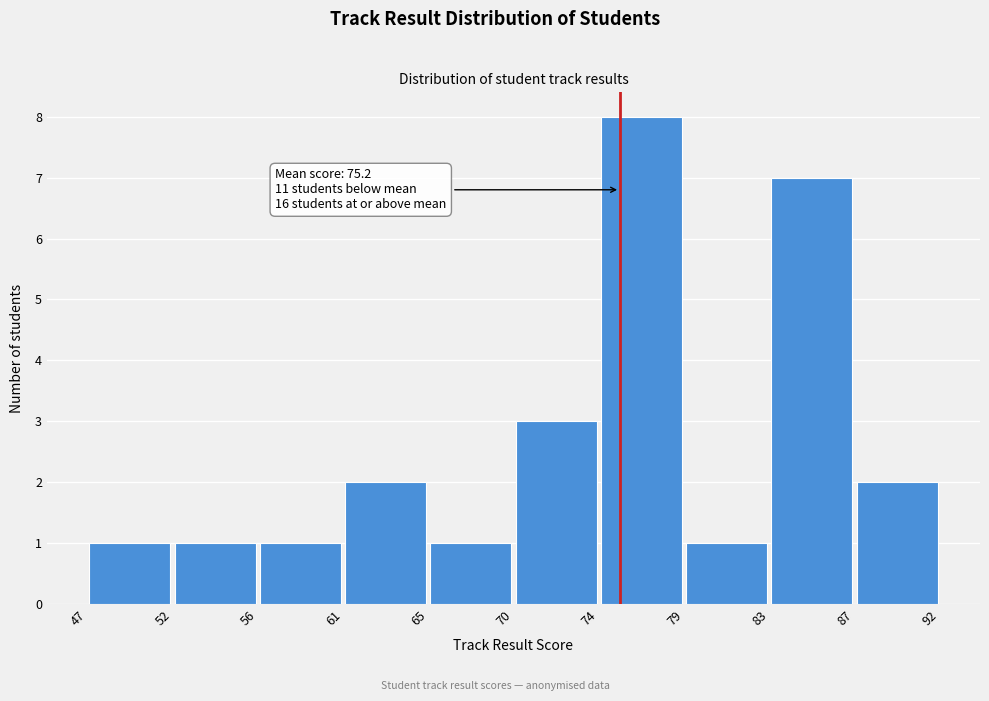

Over which range of the x-axis is the bar tallest?

74 to 79